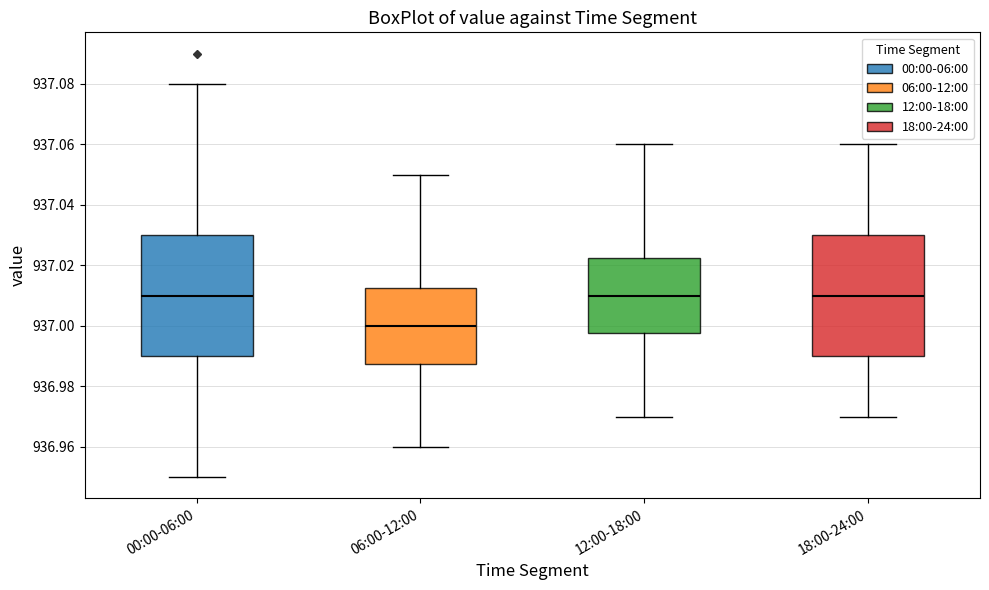

Which box has the lowest median line?

06:00-12:00